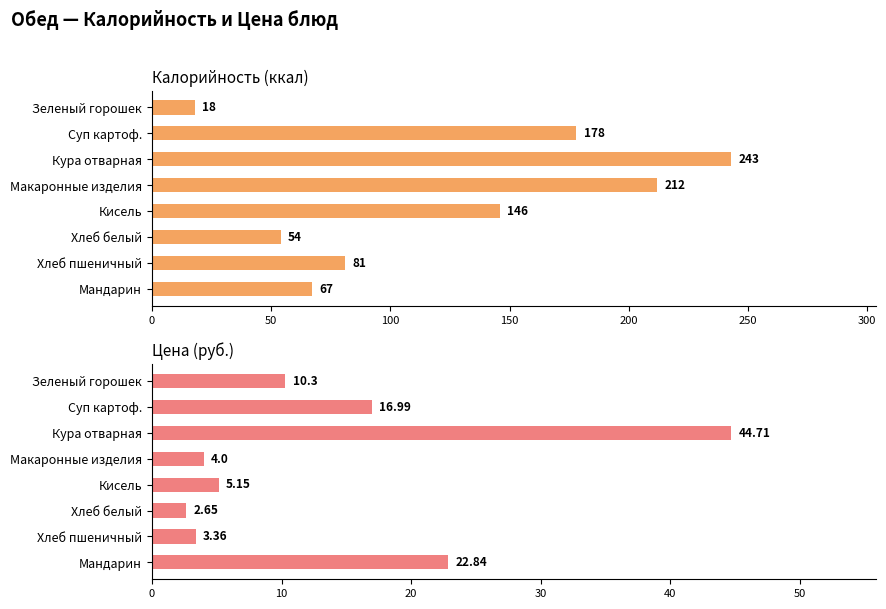

Which series has the largest range (max minus min)?

Калорийность